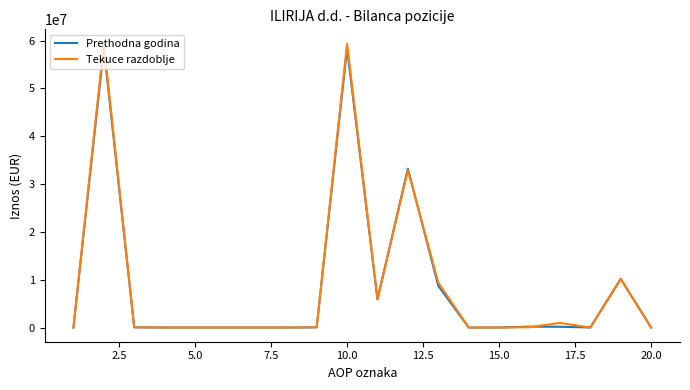

What are all the series names shown in the legend?

Prethodna godina, Tekuce razdoblje